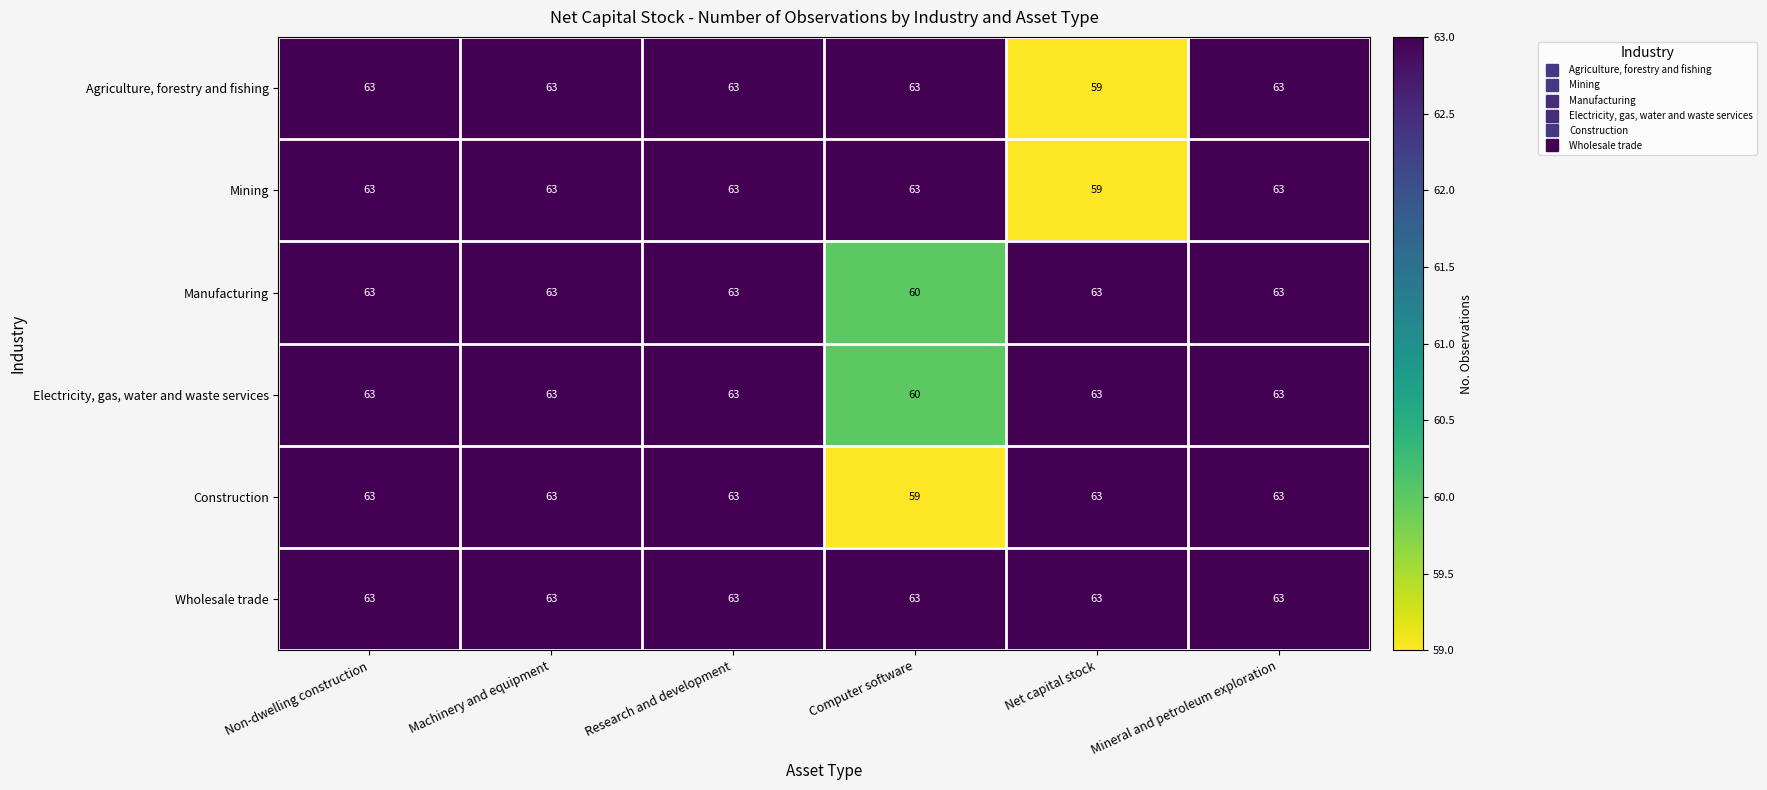

What is the highest value of the Construction series?

63